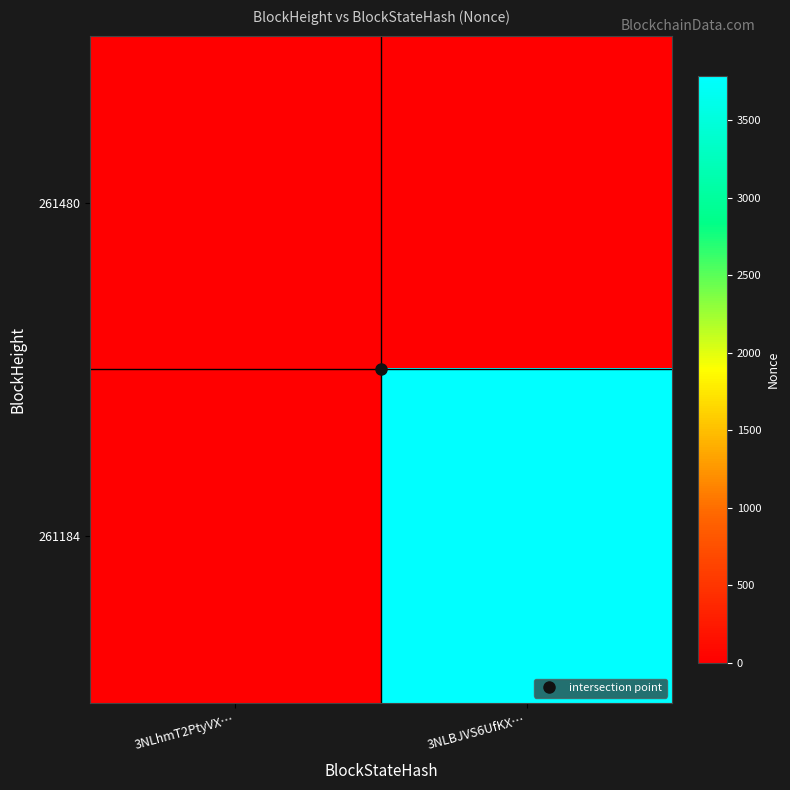

Between 3NLhmT2PtyVX… and 3NLBJVS6UfKX…, which series saw the biggest shift?

261184